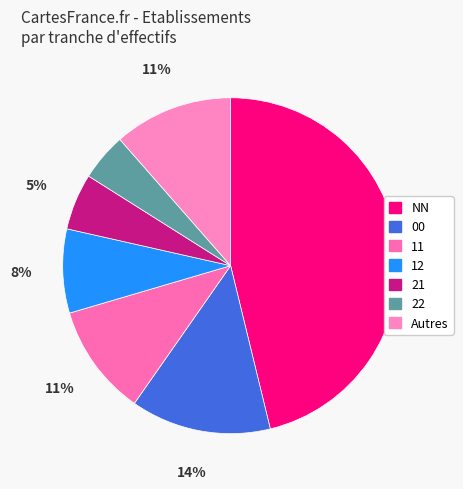

To the nearest percent, what is the average slice percentage?

14%